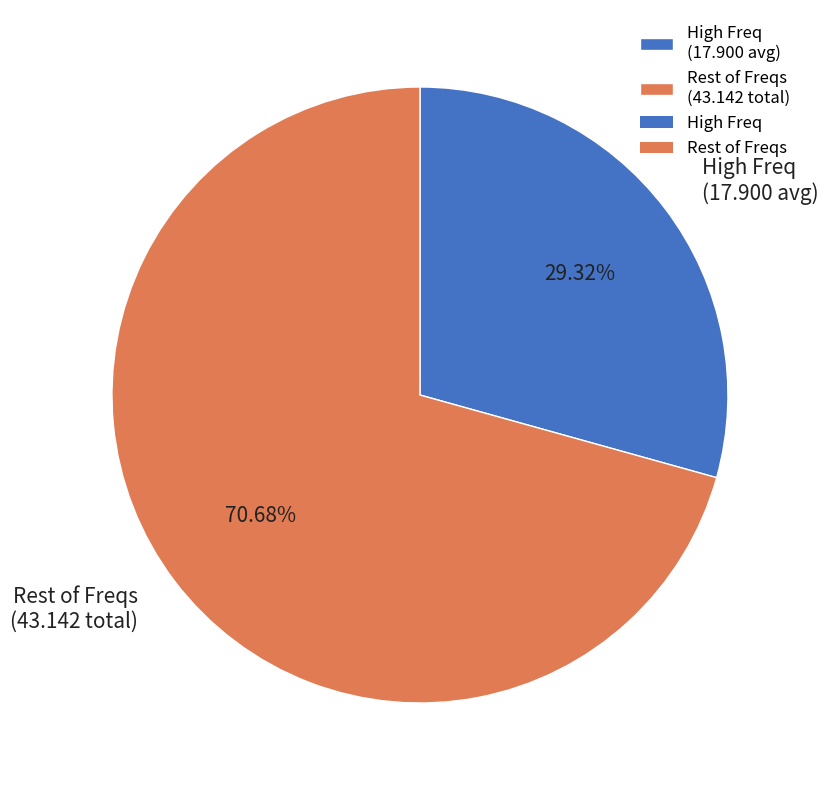

Which slice is the largest?

Rest of Freqs (43.142 total)